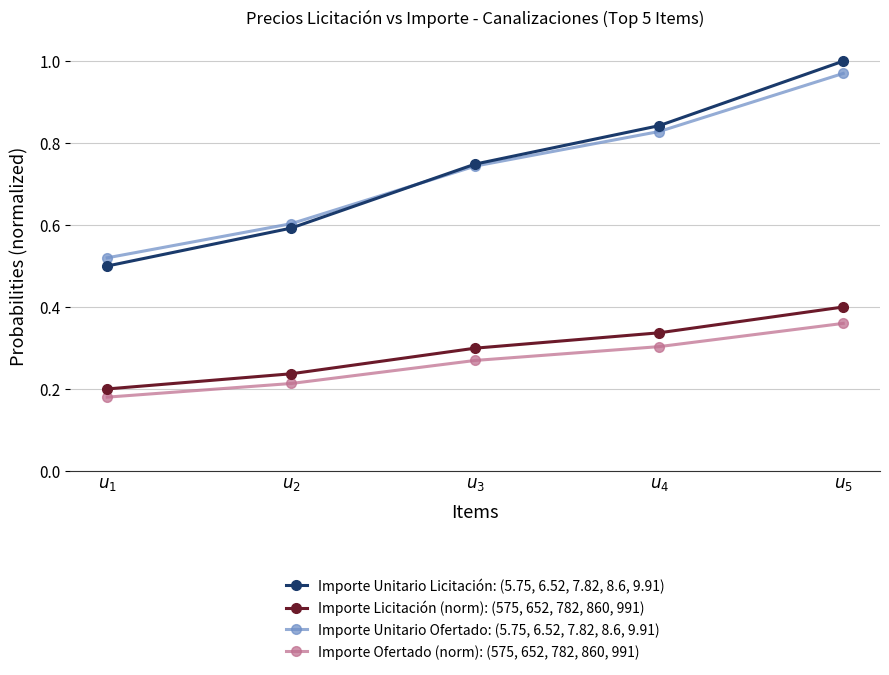

How many lines are shown in the chart?

4